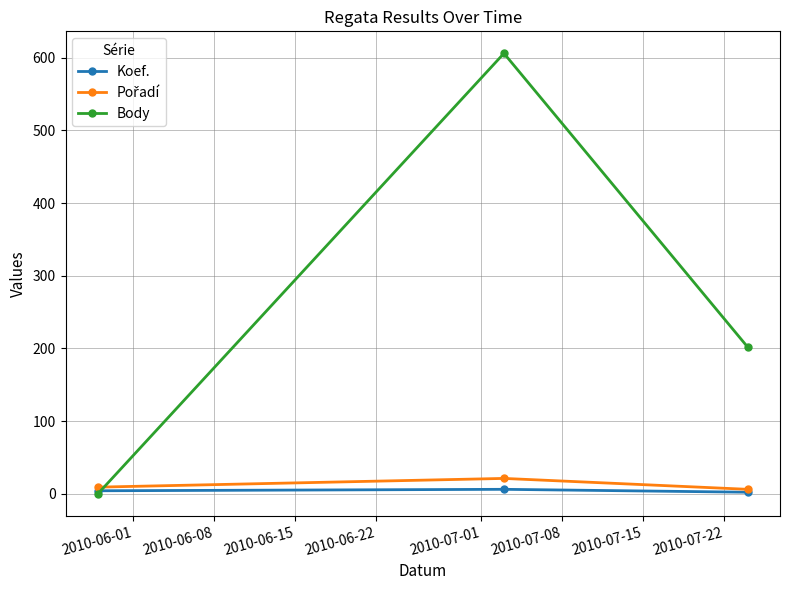

Count the number of data series in this chart.

3